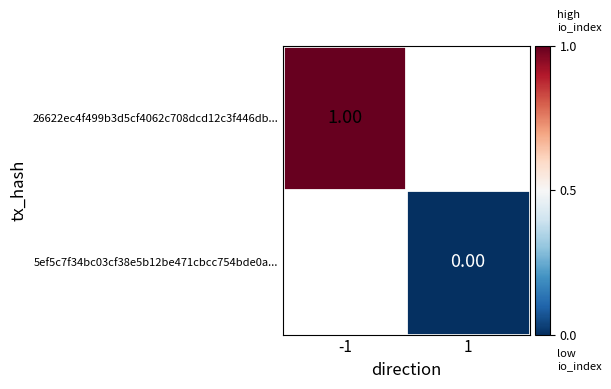

How many categories are shown in the chart?

2